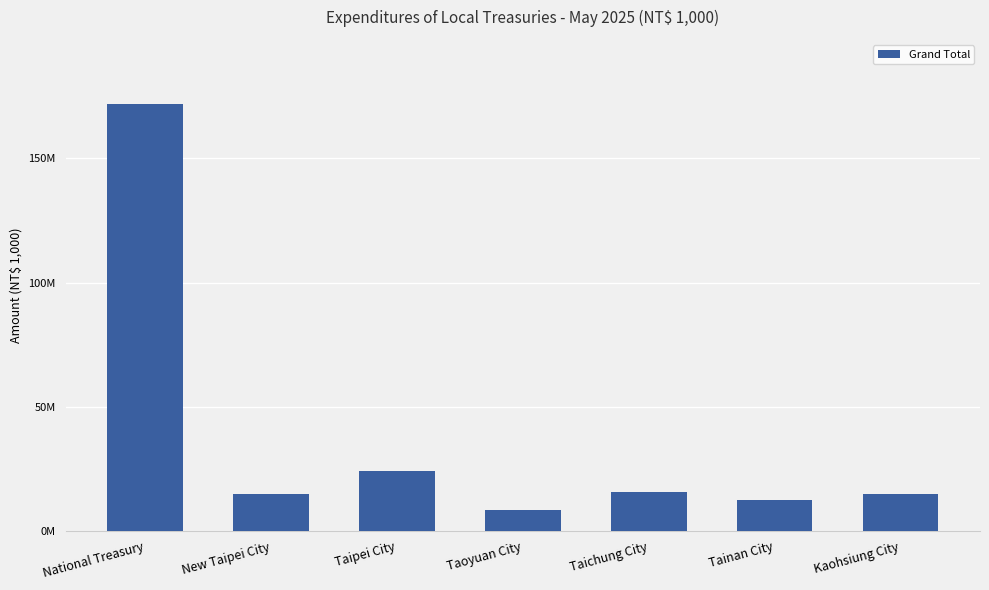

Does the chart contain any negative values?

No